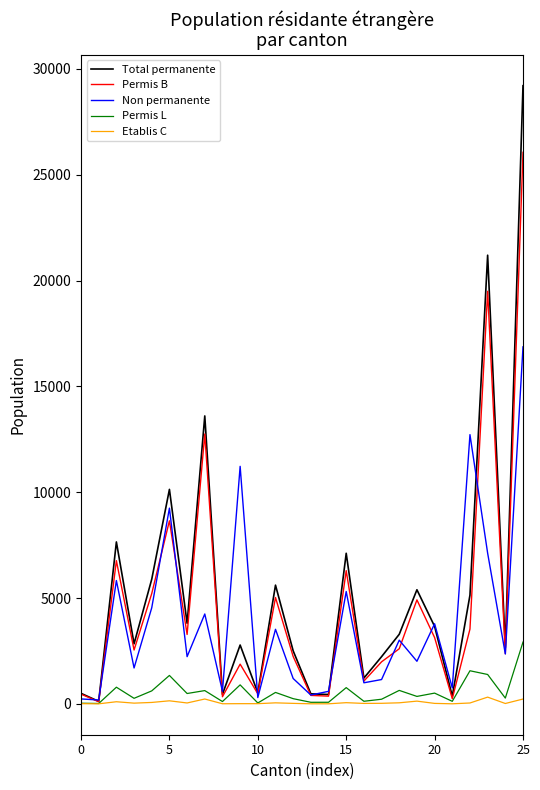

List the series in order of their peak value, highest first.

Total permanente, Permis B, Non permanente, Permis L, Etablis C